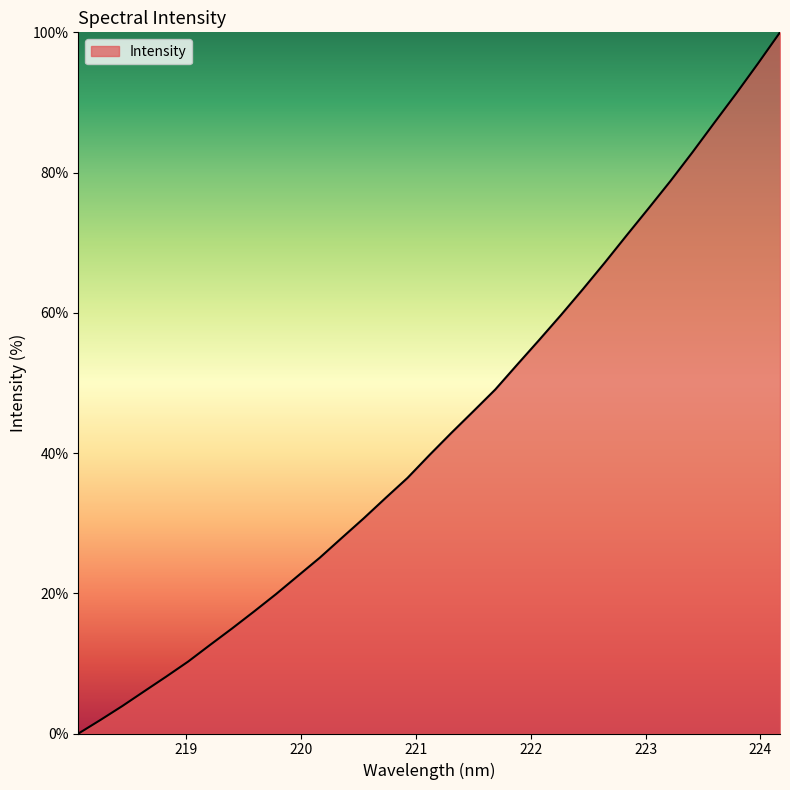

What is the difference between the maximum and minimum values?

100.0